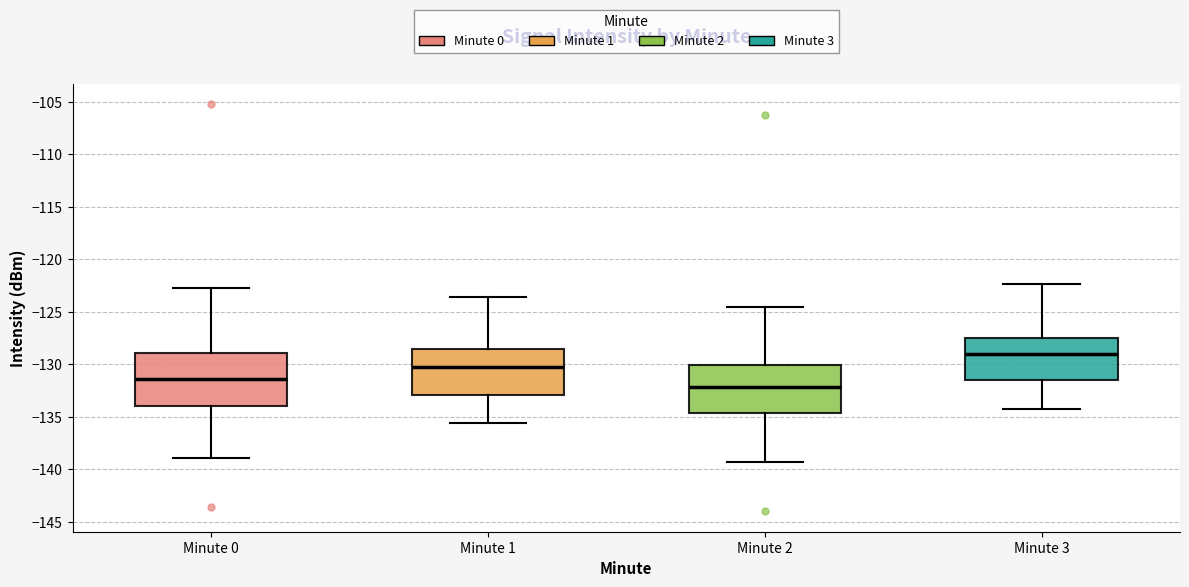

Reading left to right, transcribe this box plot: for each box, give where its median line is, the range the box spans, and where its two whiskers end, as read against the y-axis. The values are not printed on the chart, so give them approximately, as read against the axis.

Minute 0: median -131.5, box -134.0 to -129.0, whiskers -139.0 to -123.0
Minute 1: median -130.5, box -133.0 to -128.5, whiskers -135.5 to -123.5
Minute 2: median -132.0, box -134.5 to -130.0, whiskers -139.5 to -124.5
Minute 3: median -129.0, box -131.5 to -127.5, whiskers -134.0 to -122.5